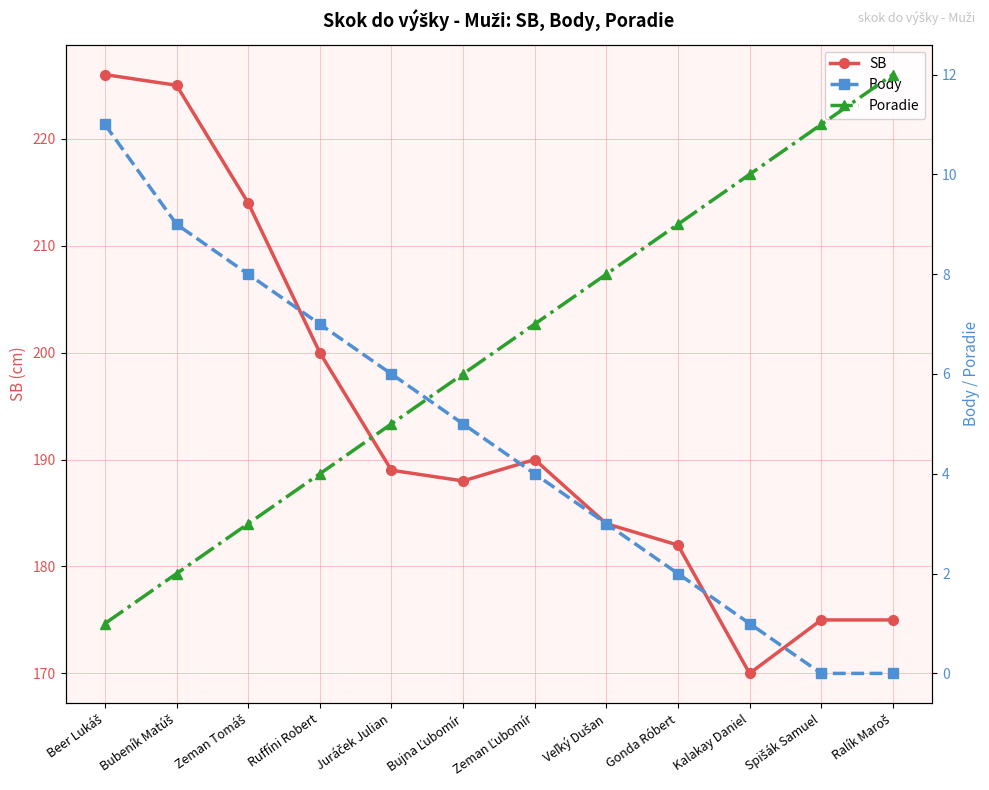

True or false: Poradie and SB cross at least once.

False